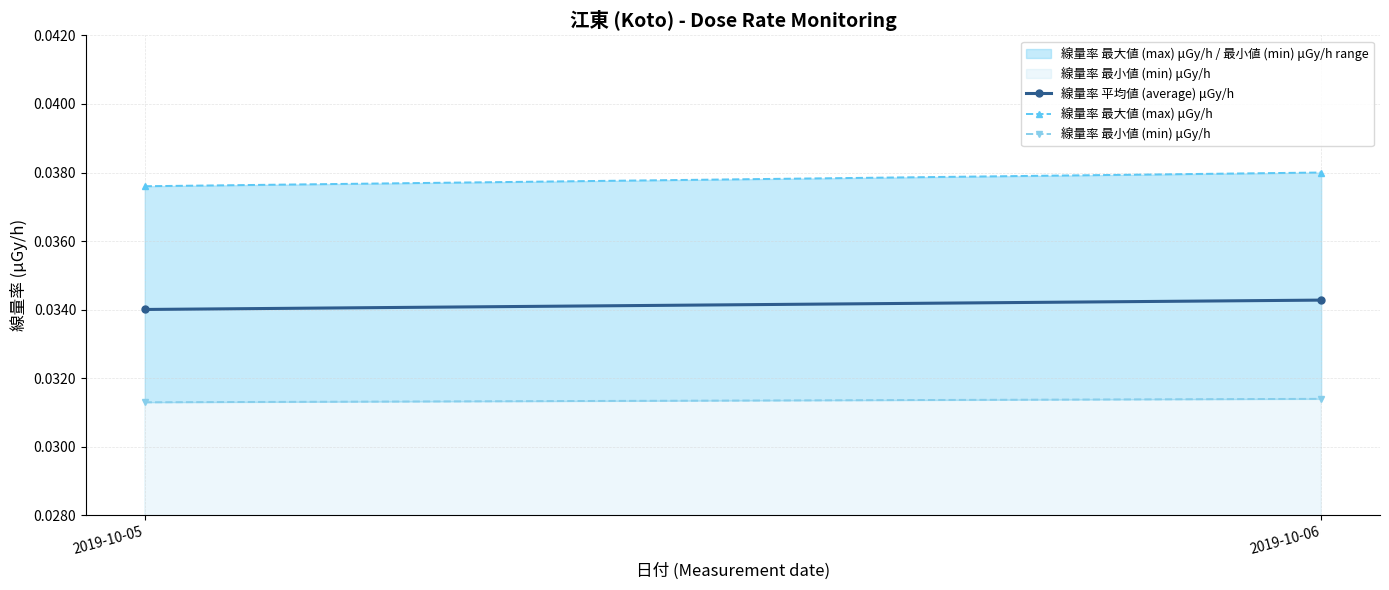

What is the total value across all series at 2019-10-06?

0.1